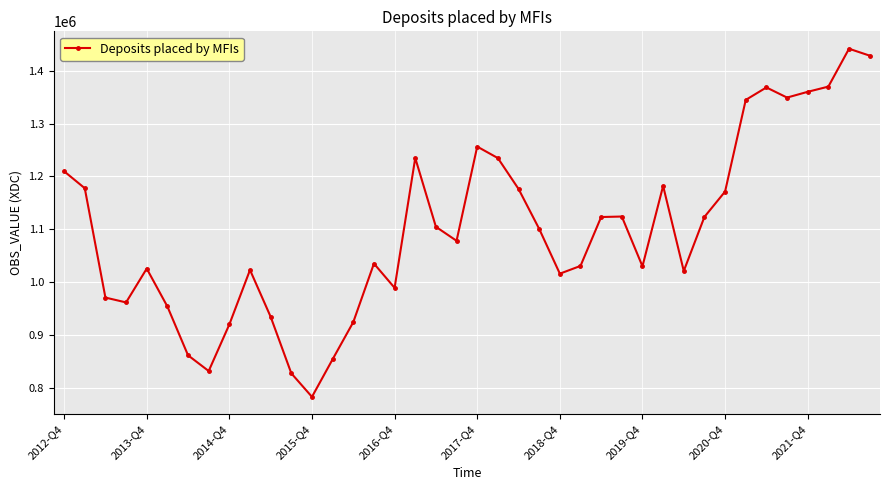

What is the value of the 15th point from the left?

923972